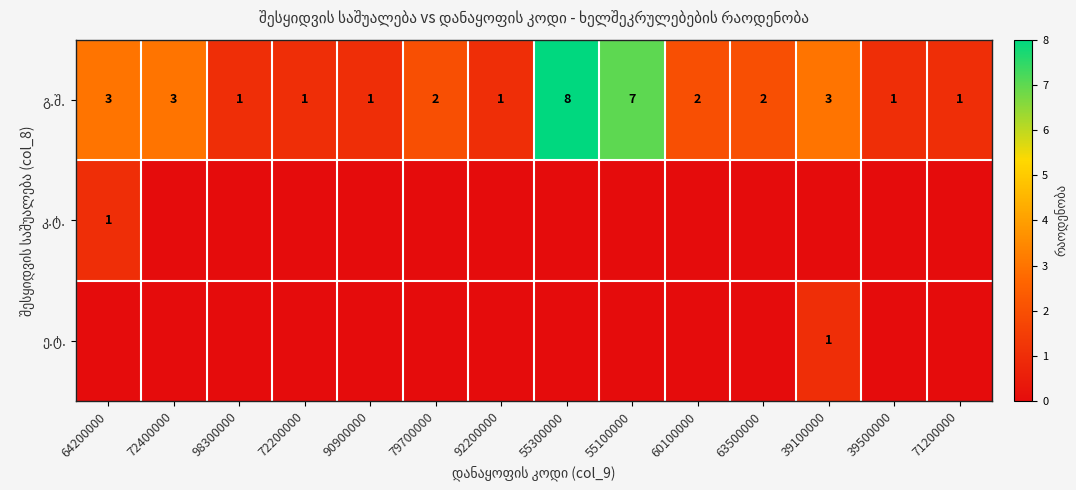

Which has a higher value, 55300000 or 79700000?

55300000